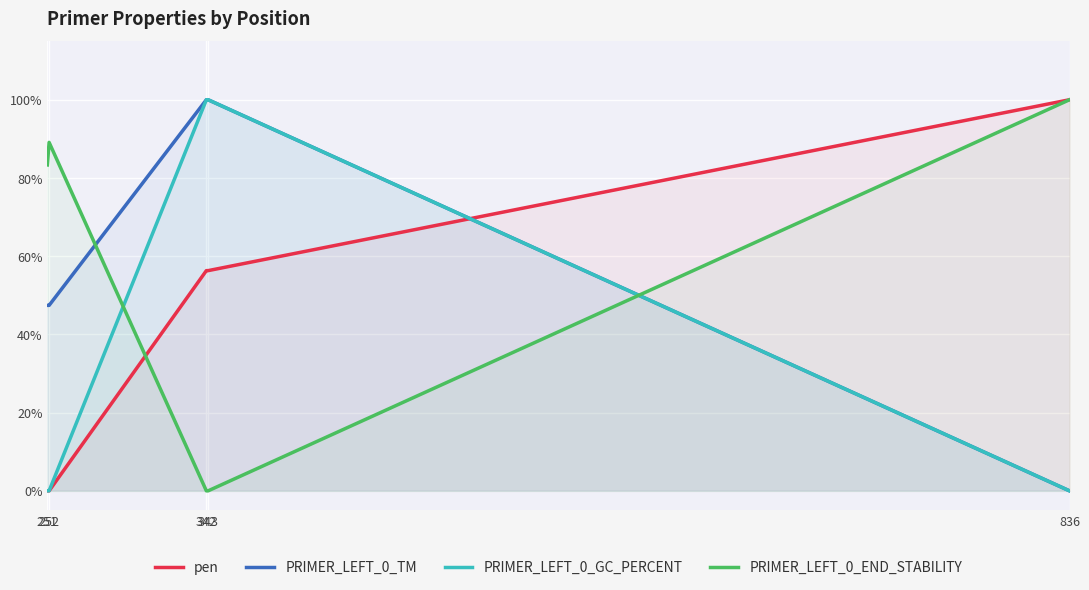

Which series has the widest spread of values?

pen